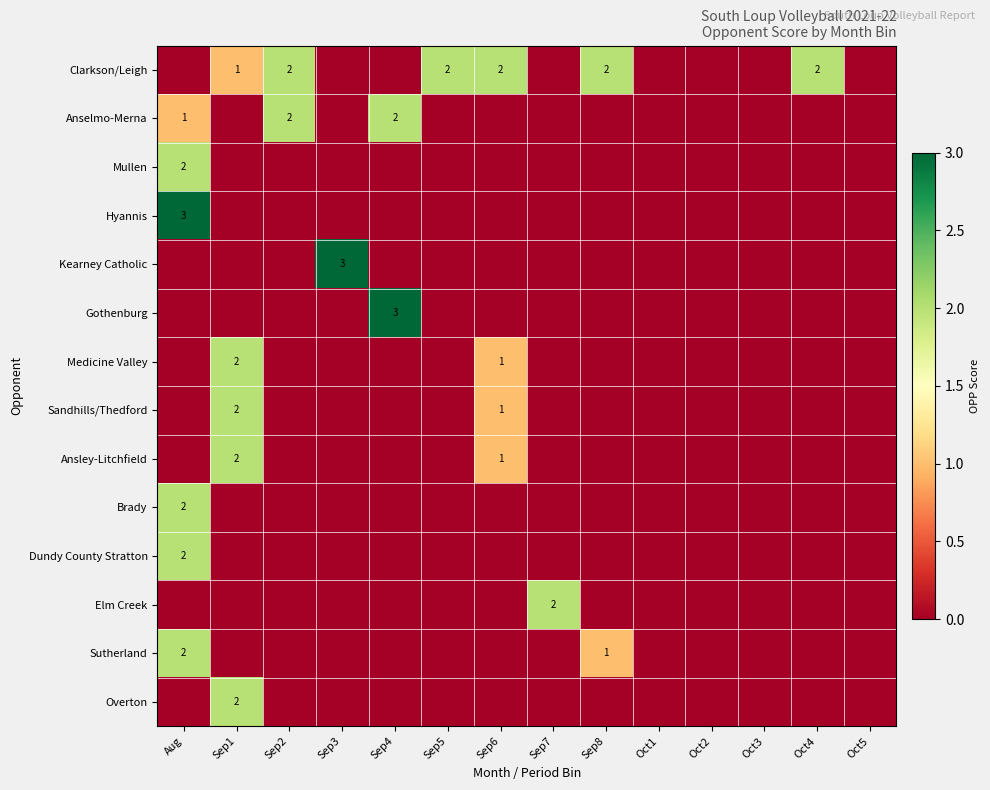

The value of Clarkson/Leigh at Sep5 is 1. True or false?

False